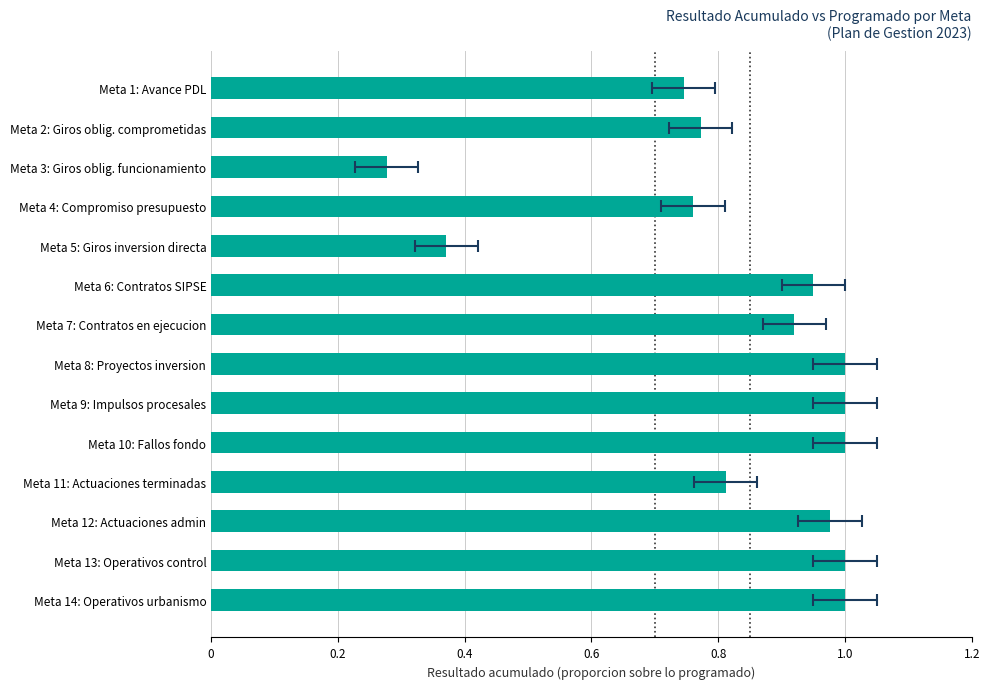

How many bars are there in total?

14